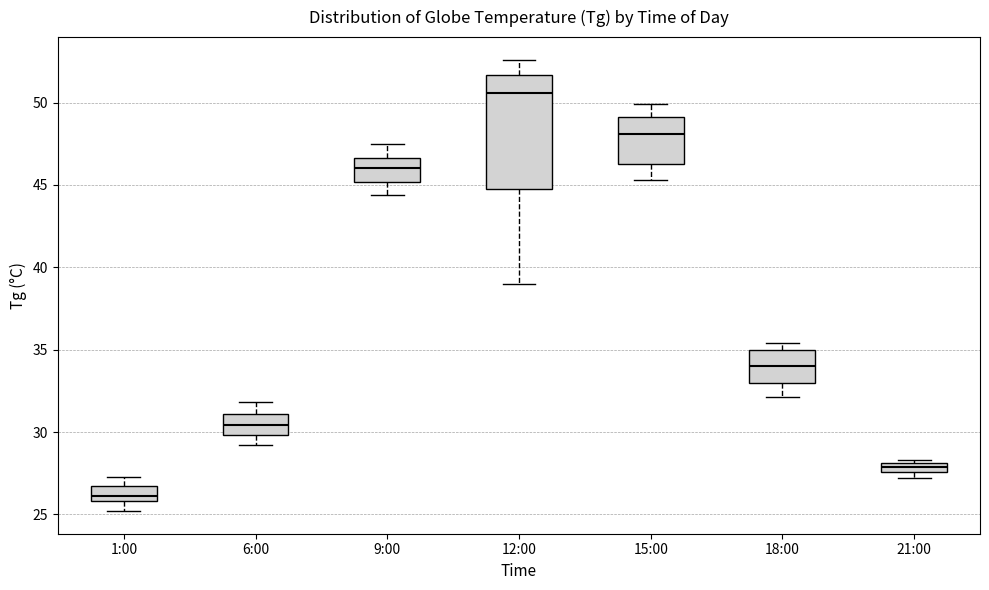

Where does the median line of the box for 18:00 sit on the y-axis? The values are not printed on the chart, so give them approximately, as read against the axis.

34.0